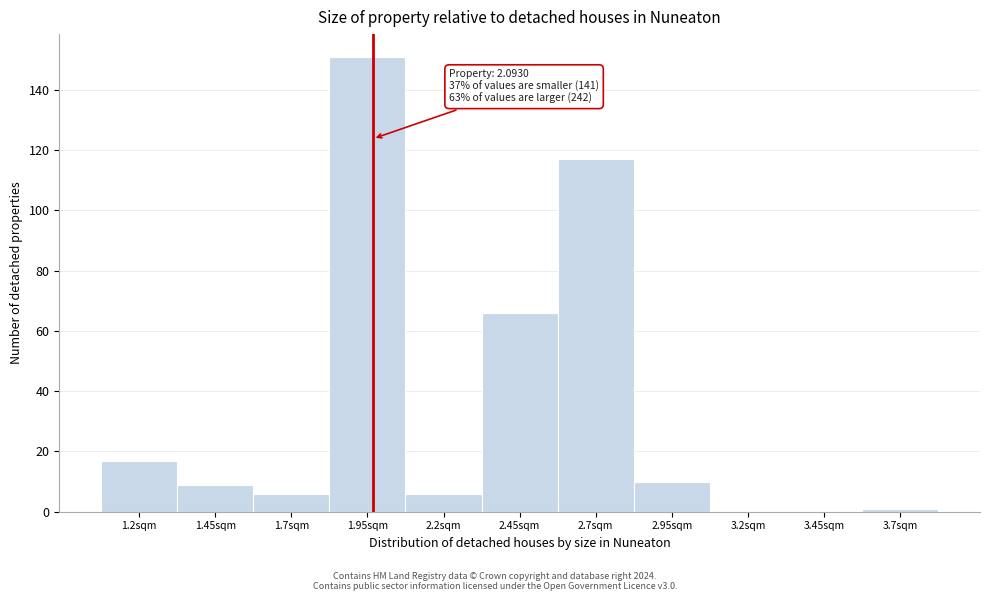

Reading left to right, transcribe all the data shown in this chart.

1.2sqm=17	1.45sqm=9	1.7sqm=6	1.95sqm=151	2.2sqm=6	2.45sqm=66	2.7sqm=117	2.95sqm=10	3.2sqm=0	3.45sqm=0	3.7sqm=1